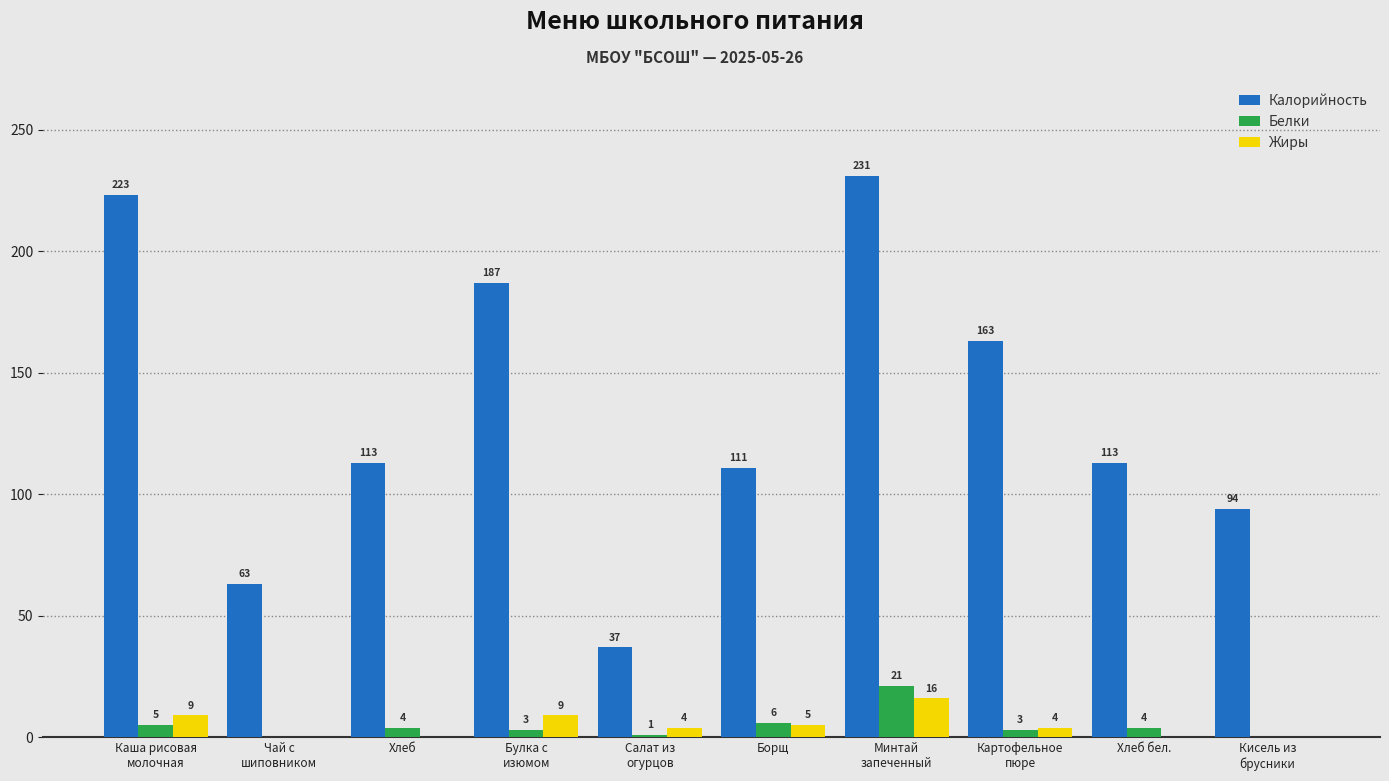

At which category is the sum across all series the highest?

Минтай
запеченный